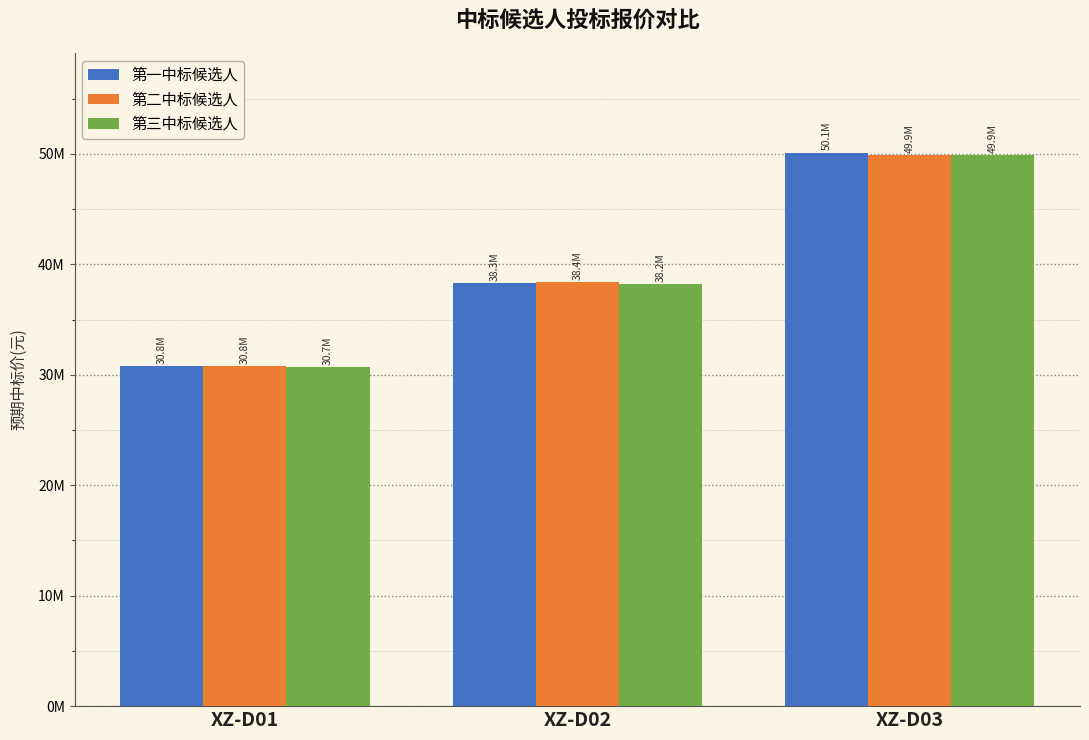

What are all the series names shown in the legend?

第一中标候选人, 第二中标候选人, 第三中标候选人